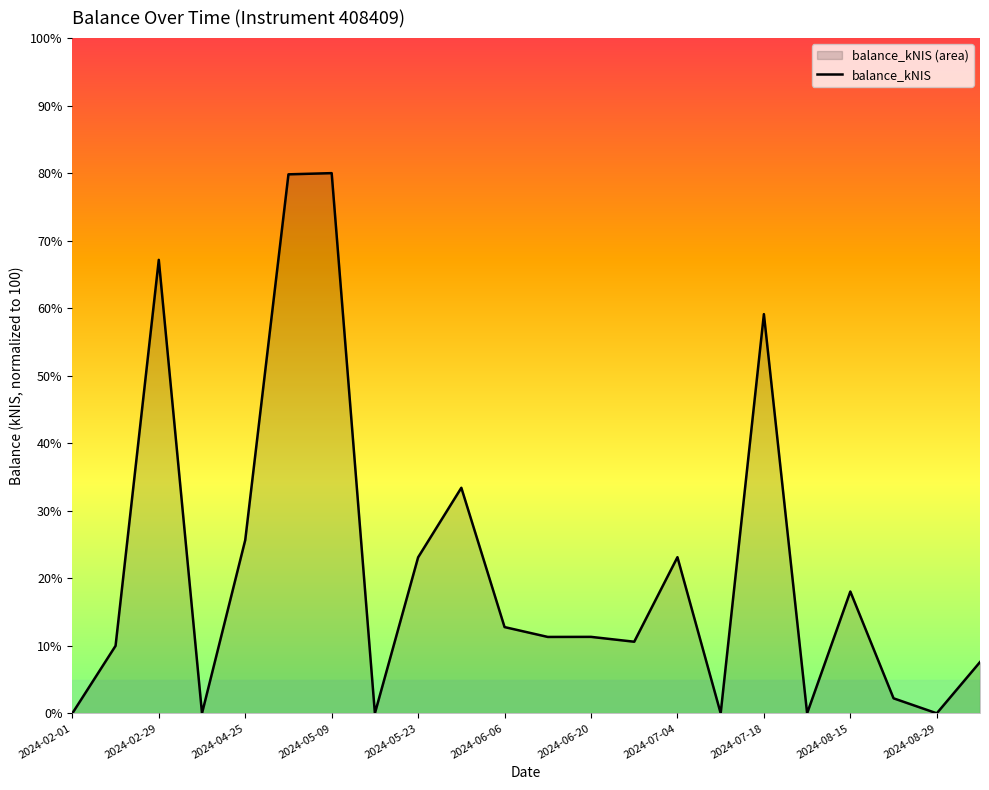

What is the difference between the maximum and minimum values?

80.0